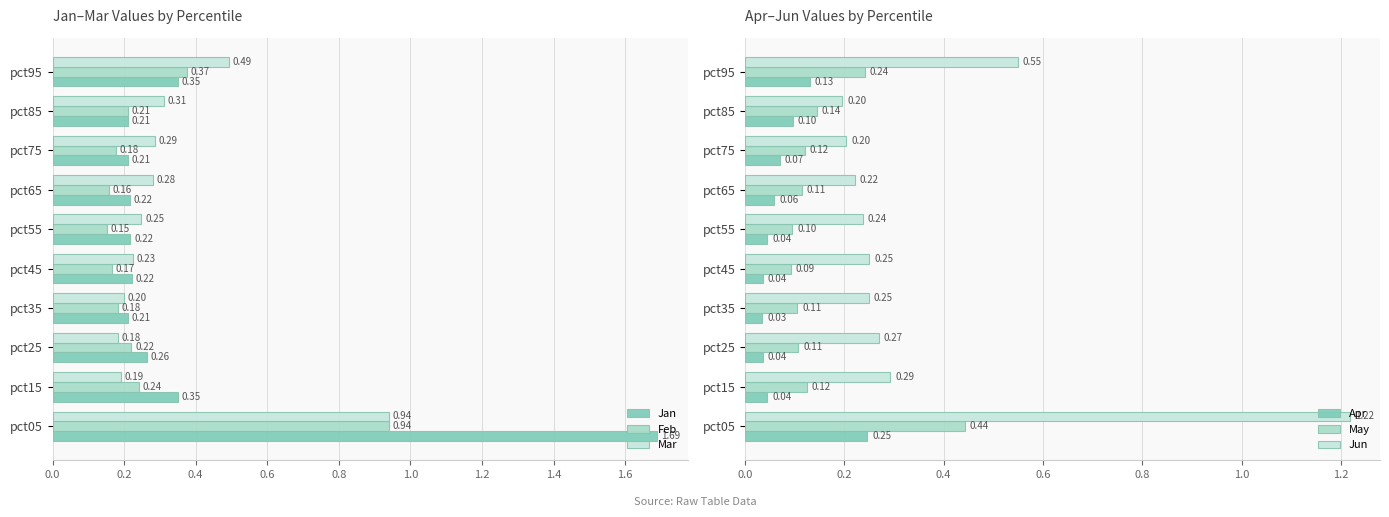

What is the difference between the maximum and minimum values in the May series?

0.3